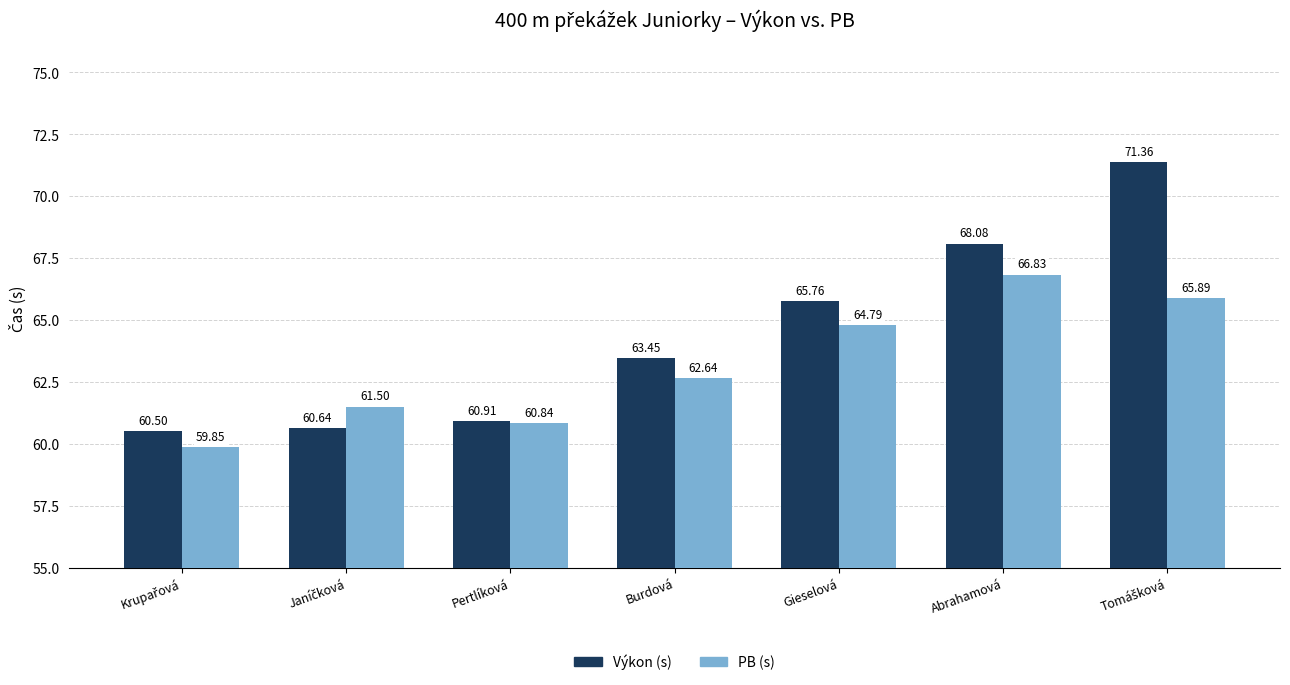

How many data points in PB (s) are less than 62?

3